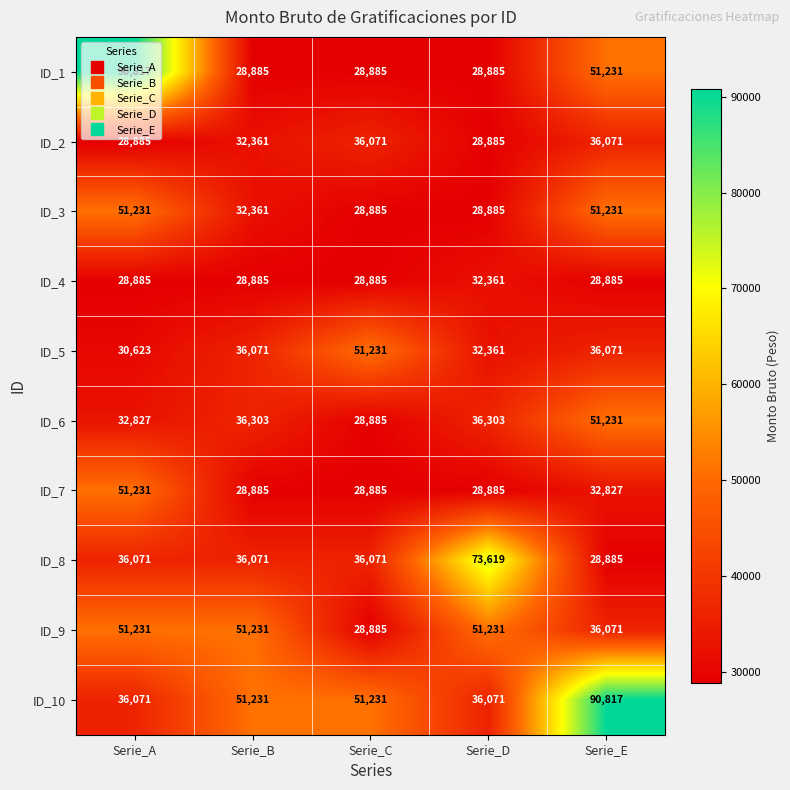

Is it true that ID_1 equals 14815 at Serie_C?

False